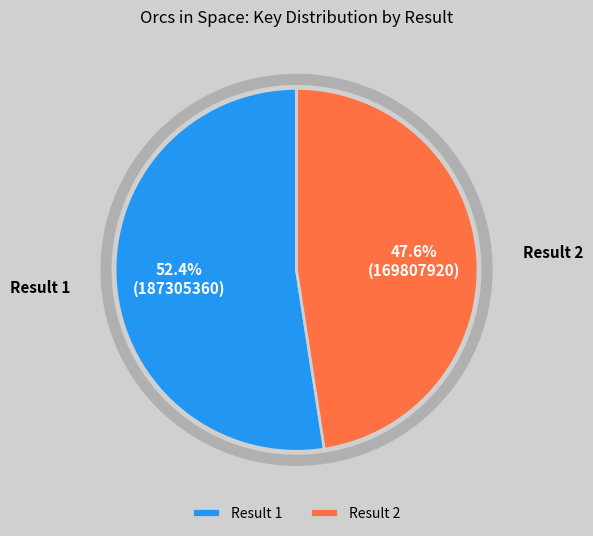

Combined, do Result 1 and Result 2 account for over 50%?

Yes